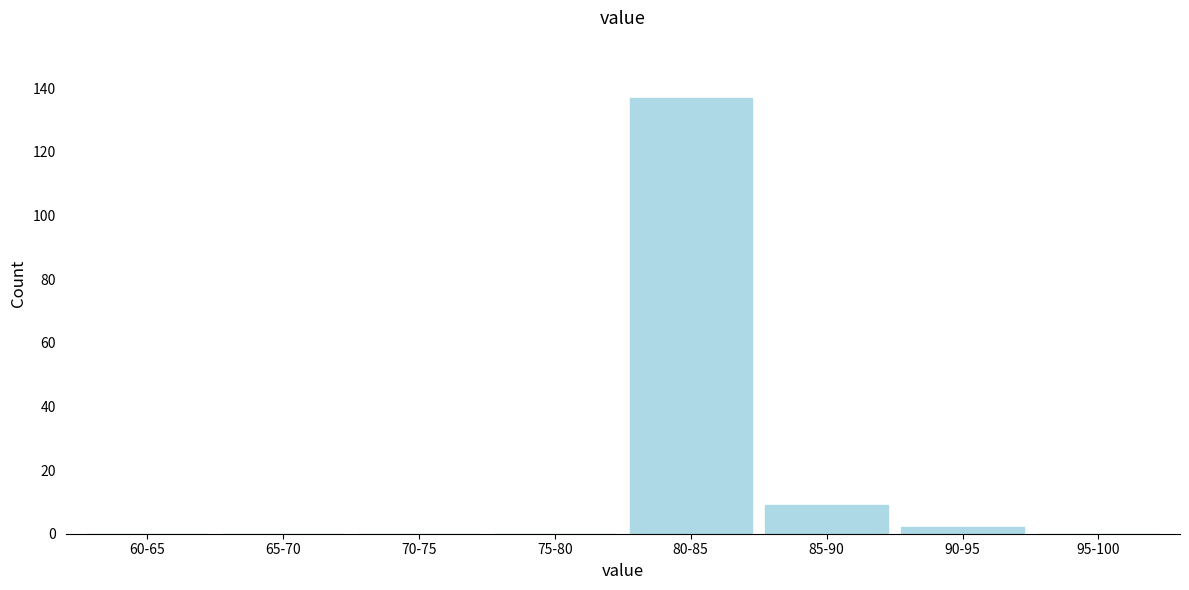

Reading right to left, what are all the values shown in this chart?

95-100=0	90-95=2	85-90=9	80-85=137	75-80=0	70-75=0	65-70=0	60-65=0